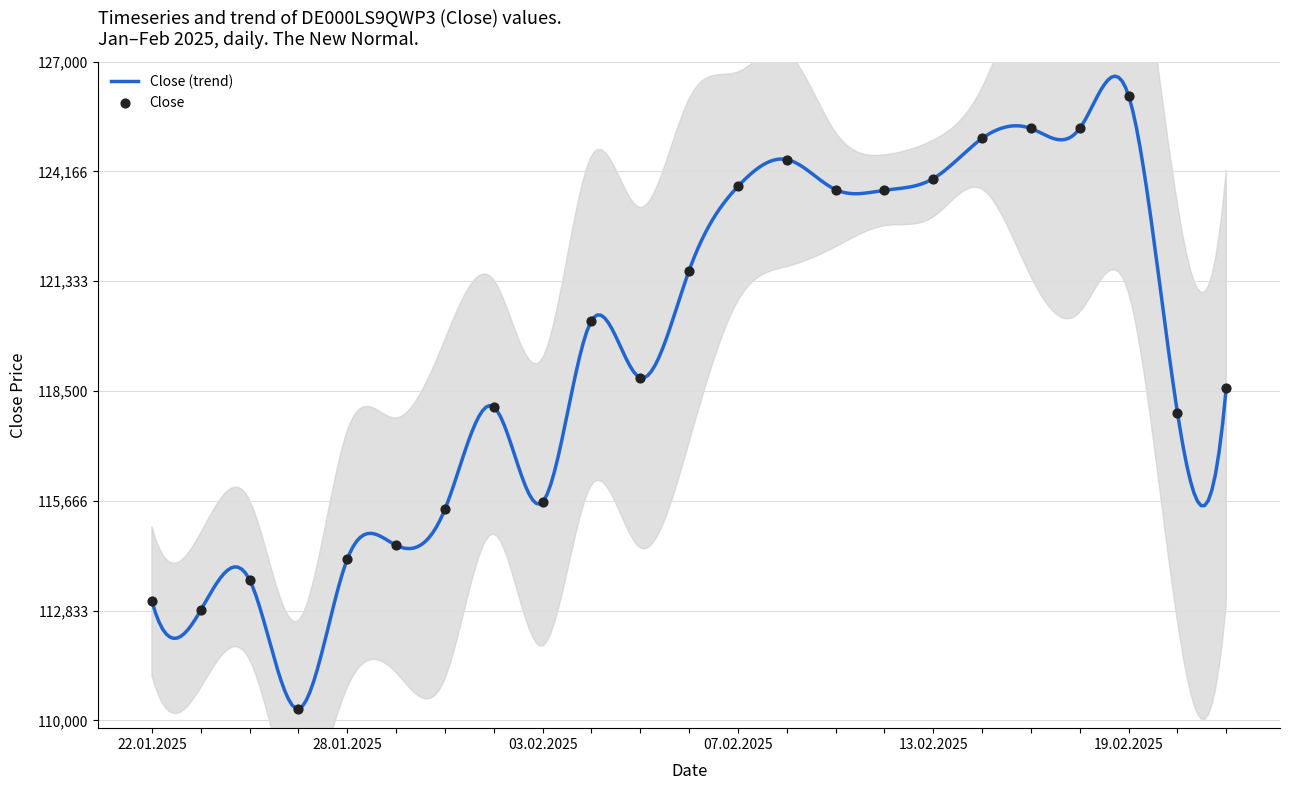

Between 29.01.2025 and 07.02.2025, which is larger?

07.02.2025